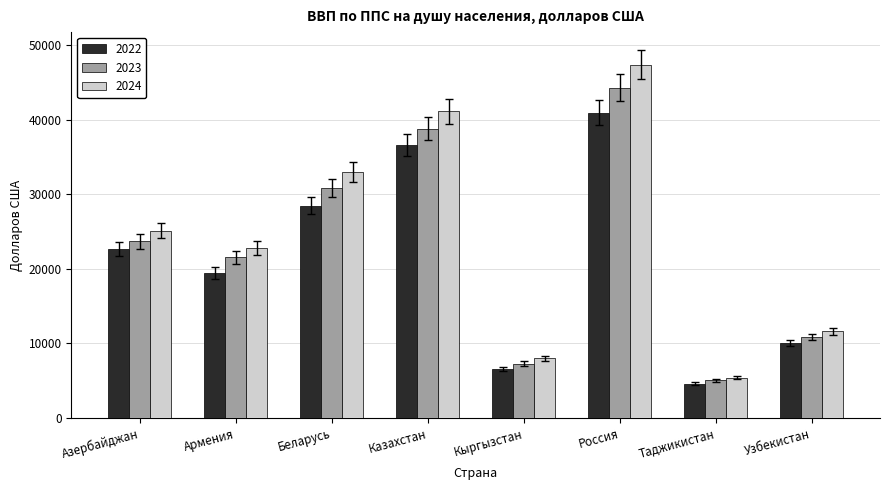

What is the minimum value shown in the chart?

4607.1